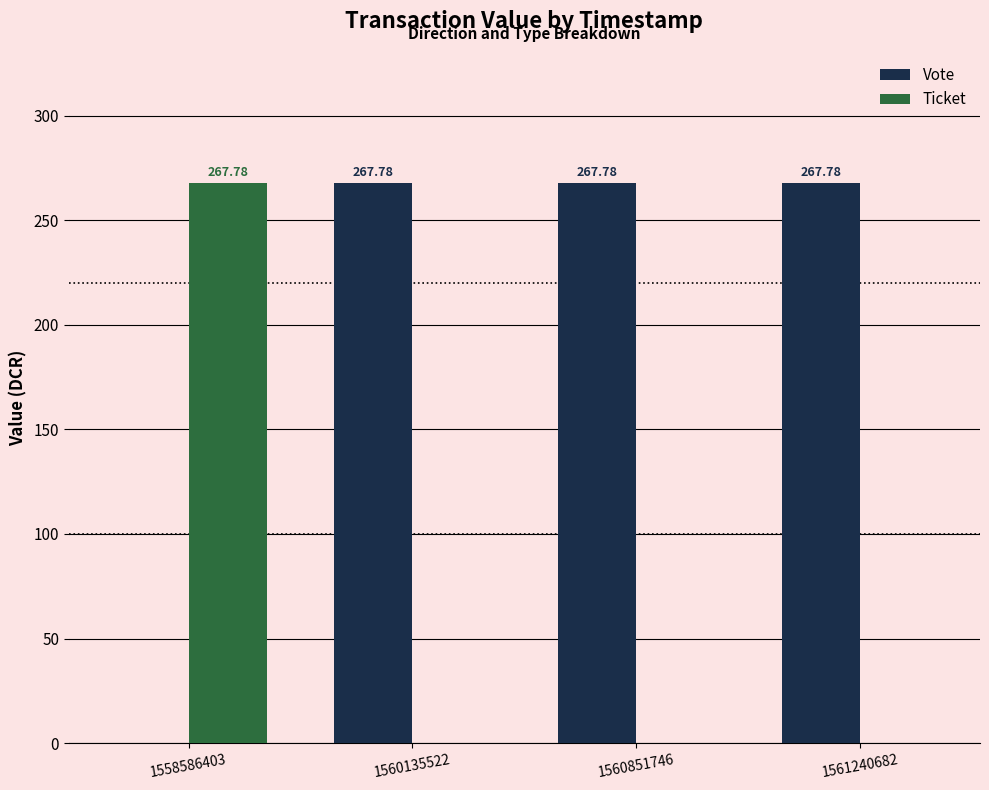

What is the average value of the Vote series?

200.8